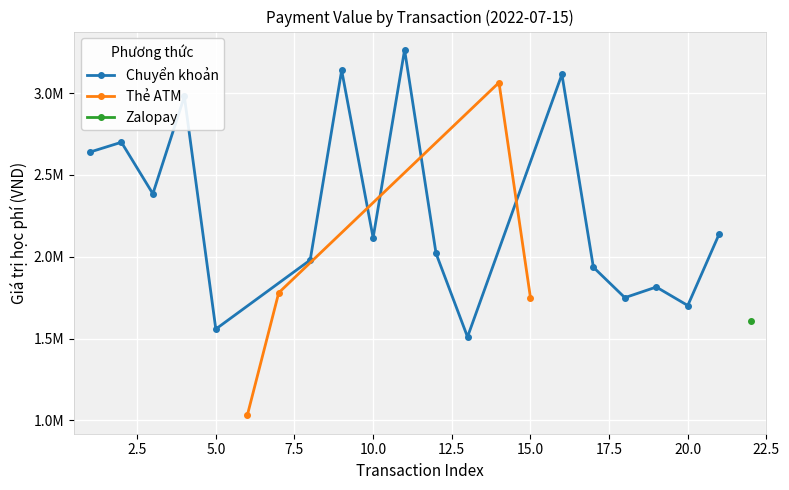

Is it true that Chuyển khoản equals 4168990 at 1?

False